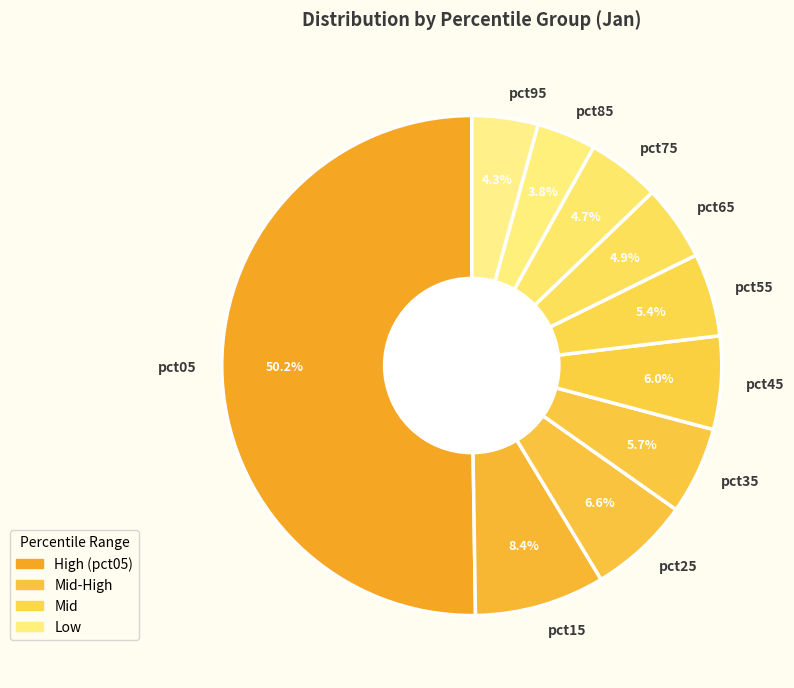

What is the majority slice?

pct05